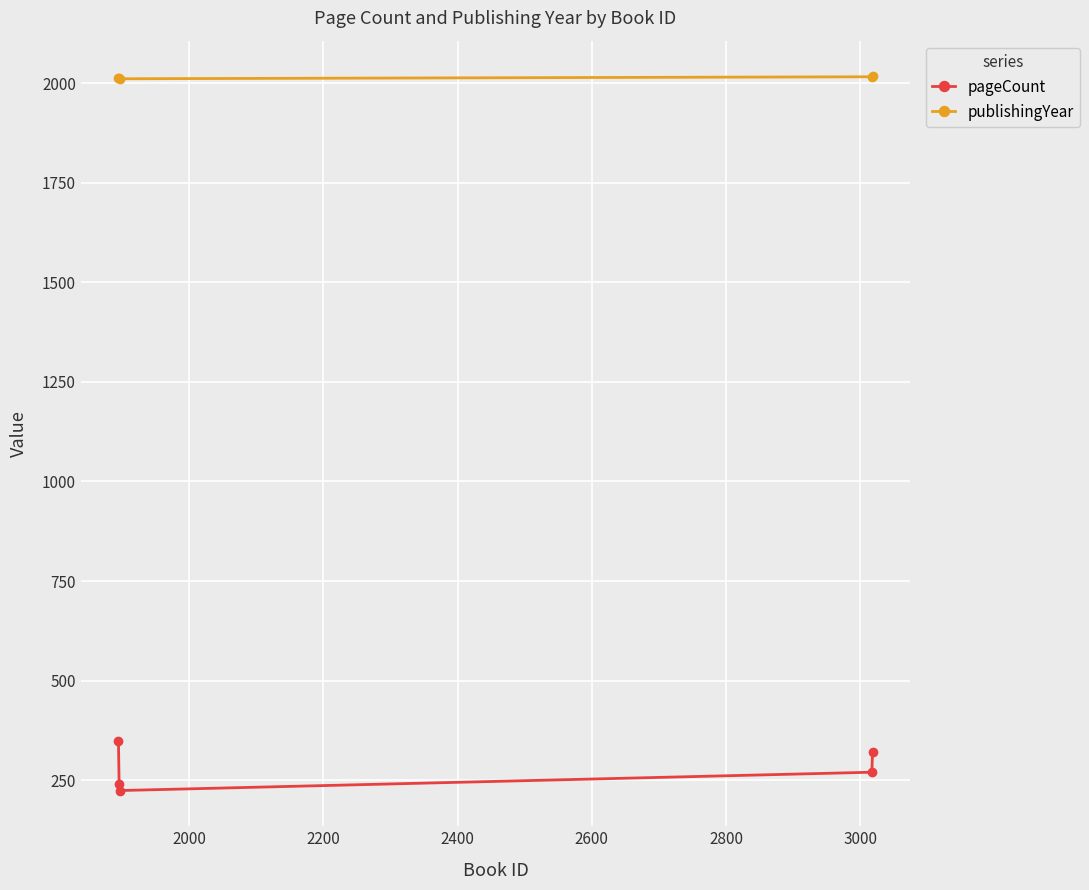

How many categories are shown in the chart?

5